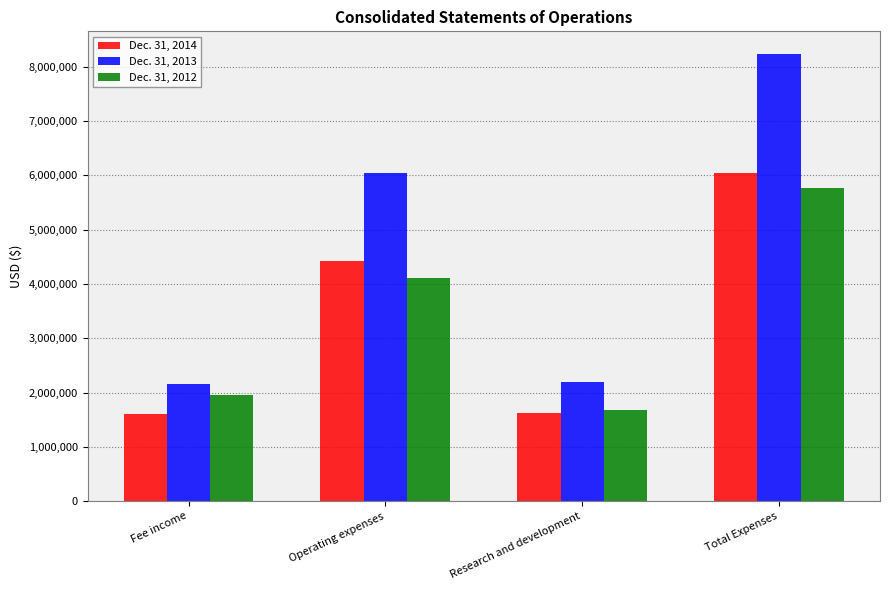

At Research and development, list the series in order from smallest to largest.

Dec. 31, 2014, Dec. 31, 2012, Dec. 31, 2013